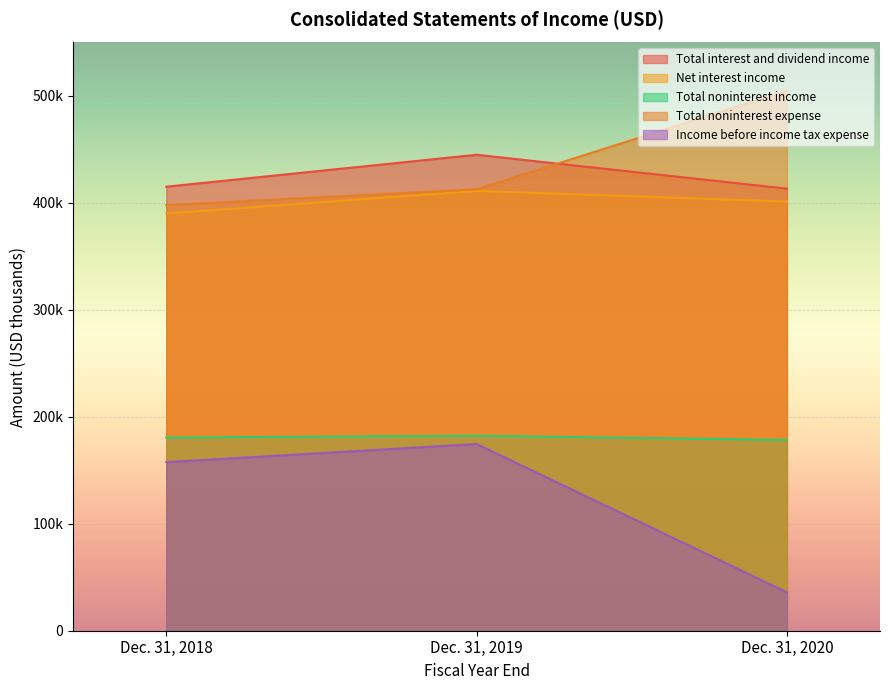

Does the chart display data point markers on the line(s)?

No